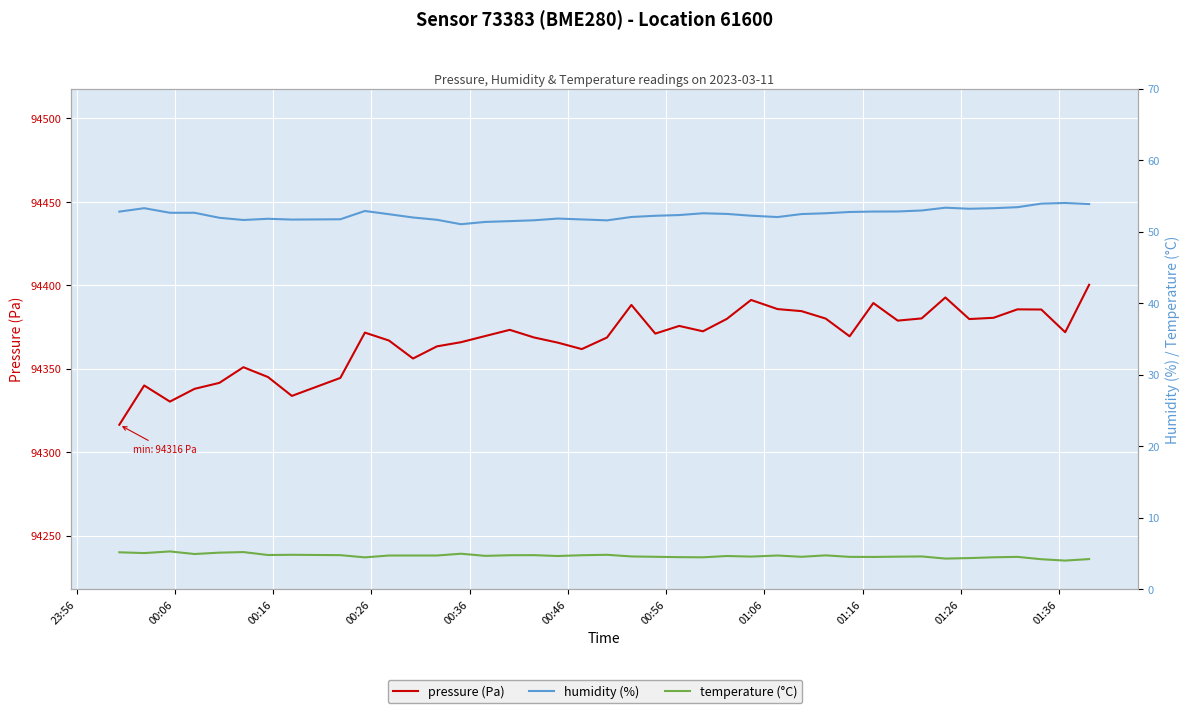

How many lines are shown in the chart?

3